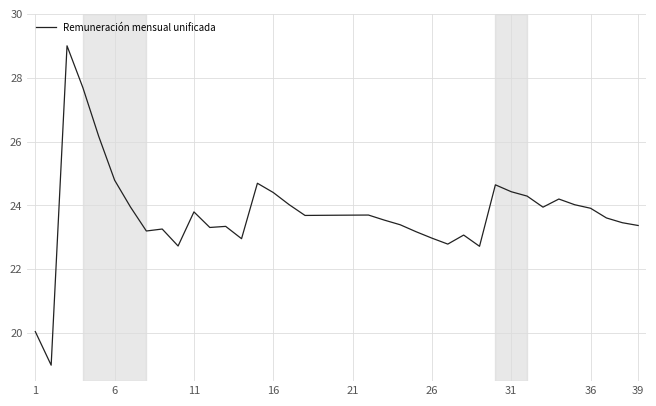

What is the minimum value shown in the chart?

19.0